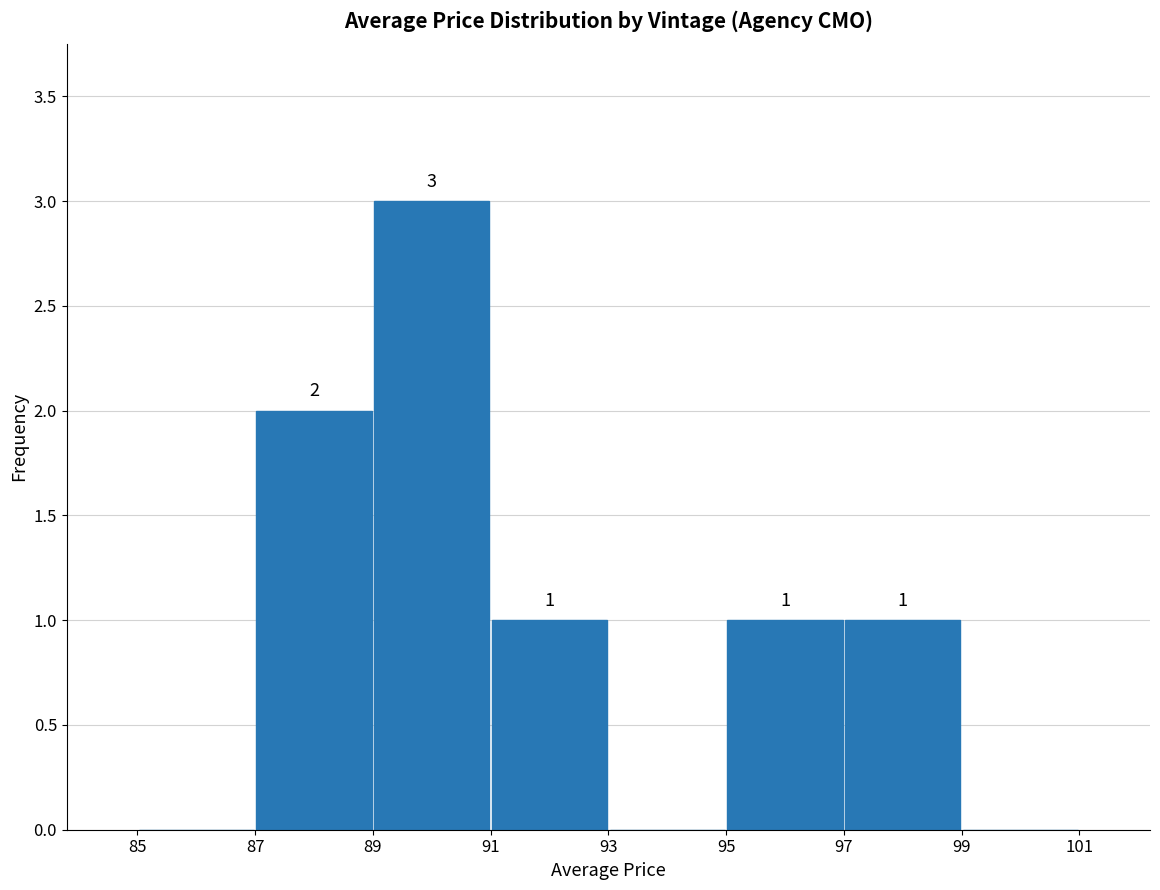

Which range on the x-axis has the tallest bar?

89 to 91